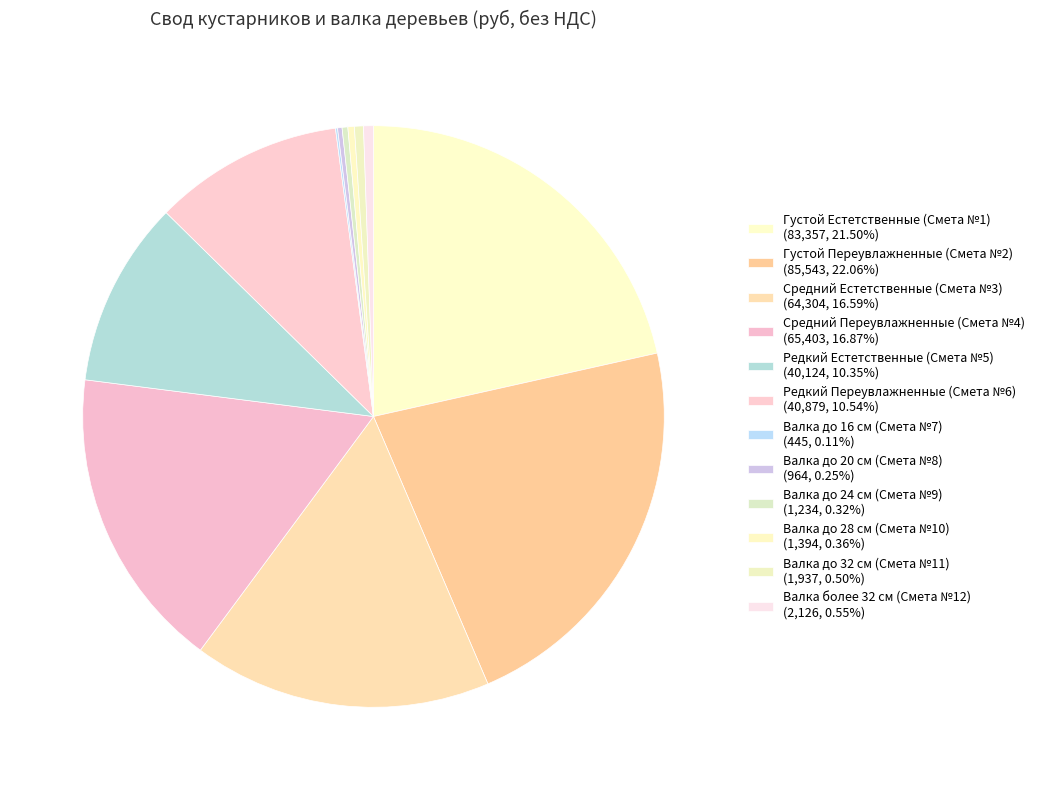

Rank the categories by value from lowest to highest.

Валка до 16 см (Смета №7), Валка до 20 см (Смета №8), Валка до 24 см (Смета №9), Валка до 28 см (Смета №10), Валка до 32 см (Смета №11), Валка более 32 см (Смета №12), Редкий Естетственные (Смета №5), Редкий Переувлажненные (Смета №6), Средний Естетственные (Смета №3), Средний Переувлажненные (Смета №4), Густой Естетственные (Смета №1), Густой Переувлажненные (Смета №2)